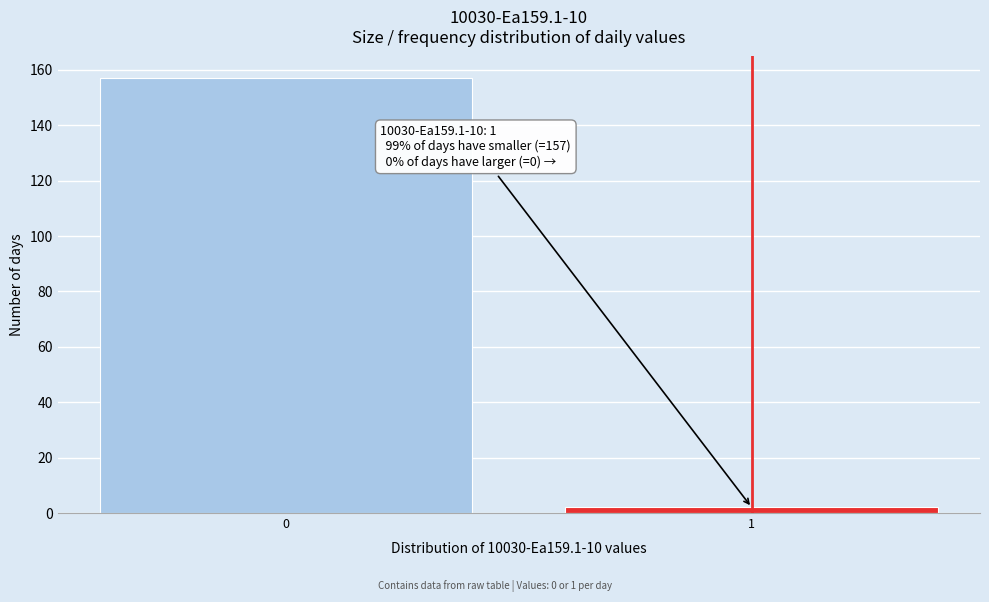

Reading left to right, list all the values displayed in this chart.

157	2